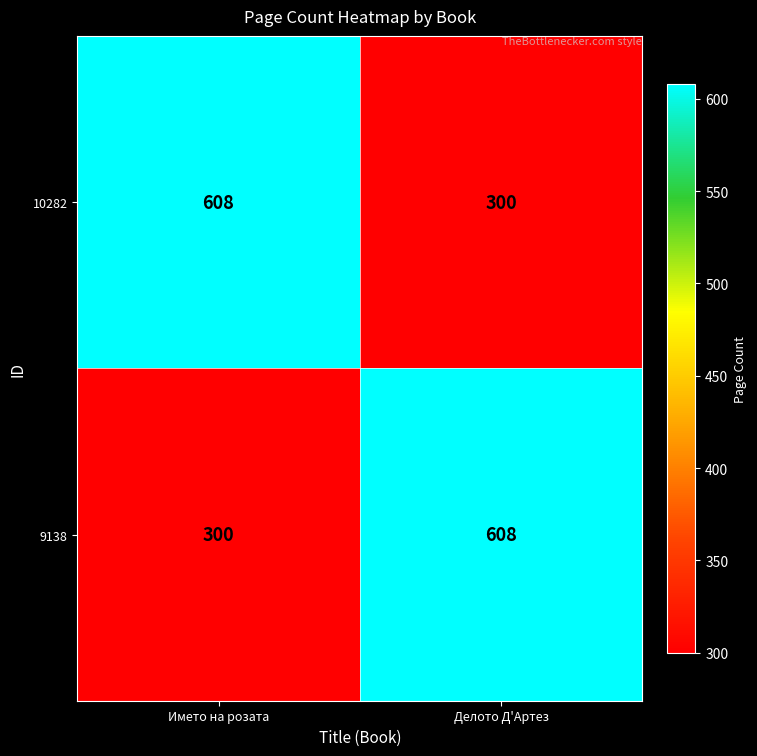

At how many categories does at least one series exceed 346?

2